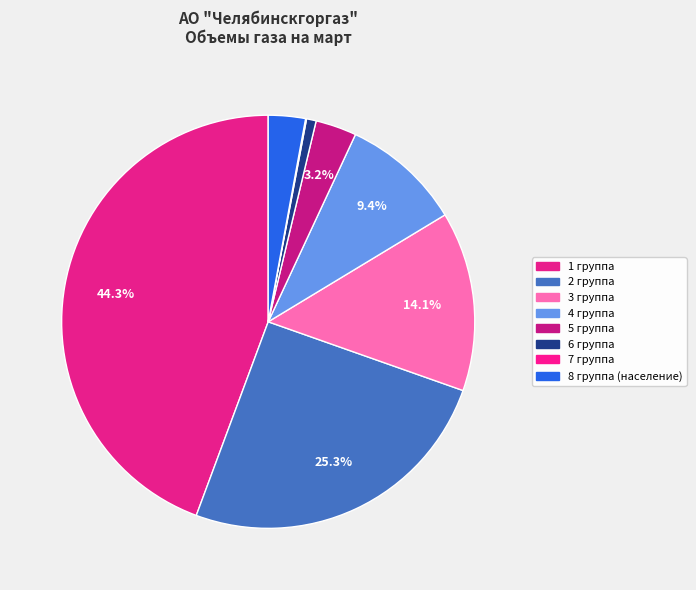

To the nearest percent, what is the average slice percentage?

13%